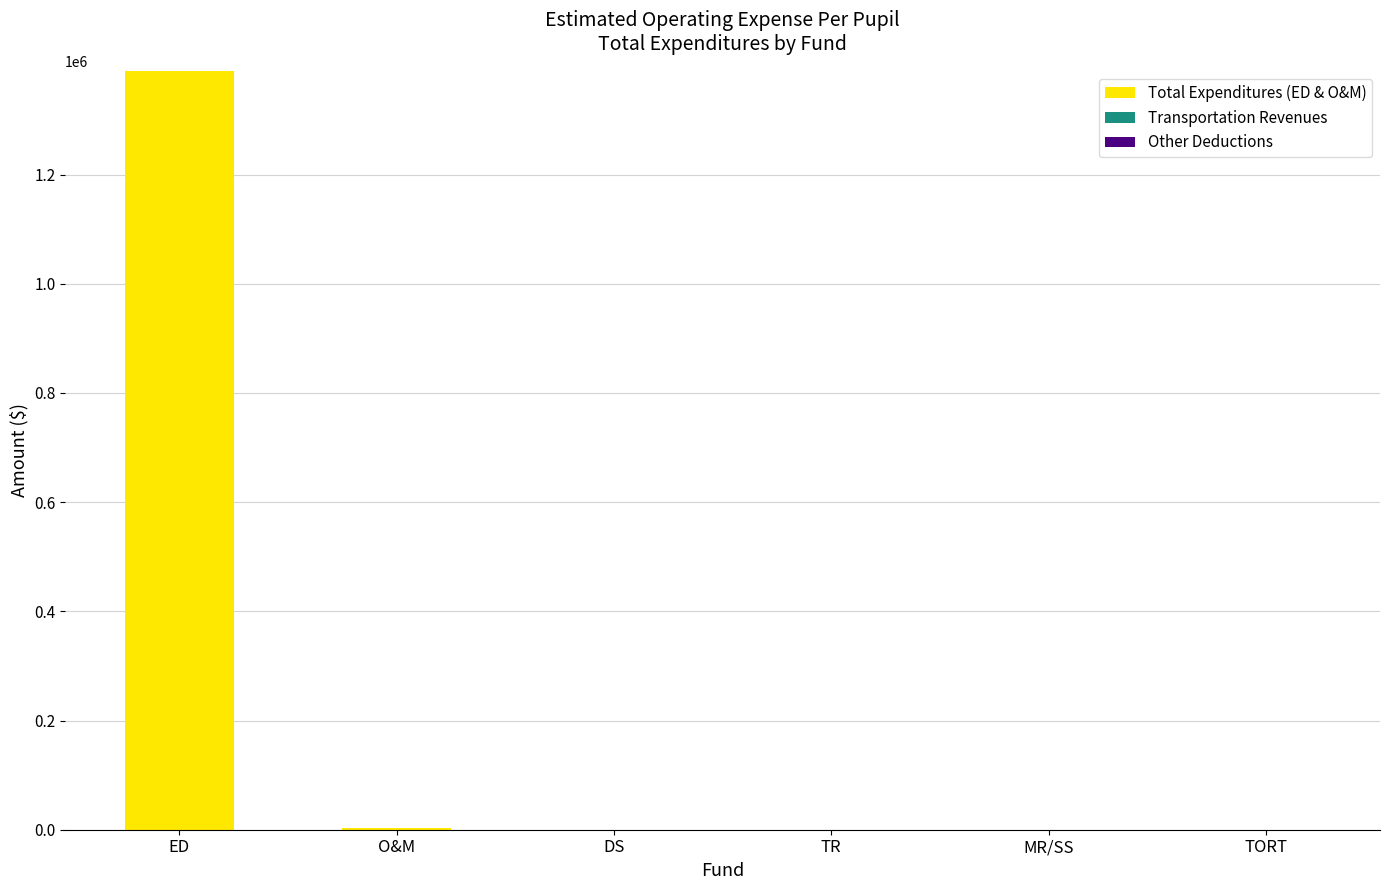

True or false: the data shows 699630 at DS.

False